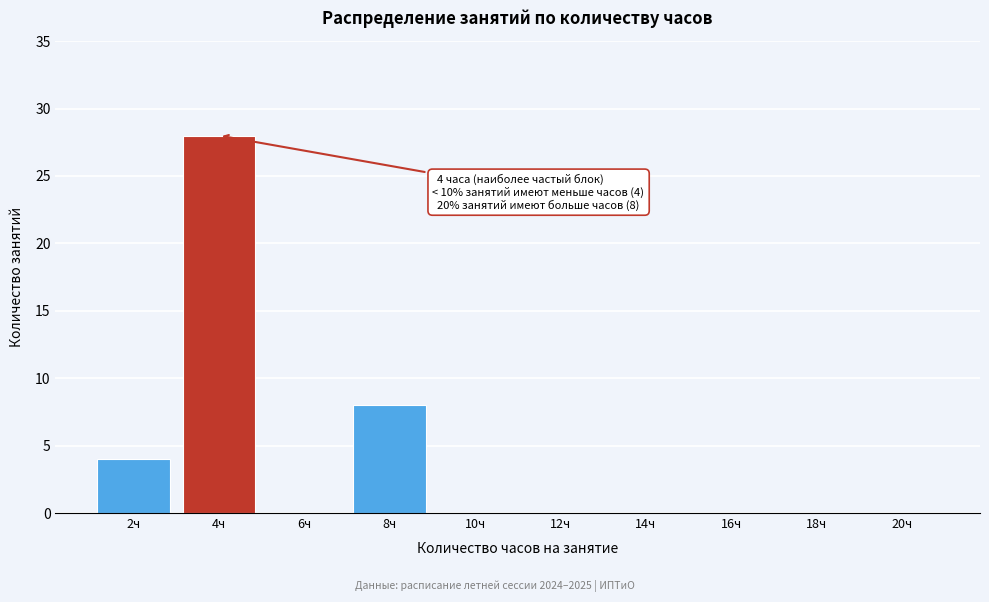

Reading left to right, list all the values displayed in this chart.

2ч=4	4ч=28	6ч=0	8ч=8	10ч=0	12ч=0	14ч=0	16ч=0	18ч=0	20ч=0